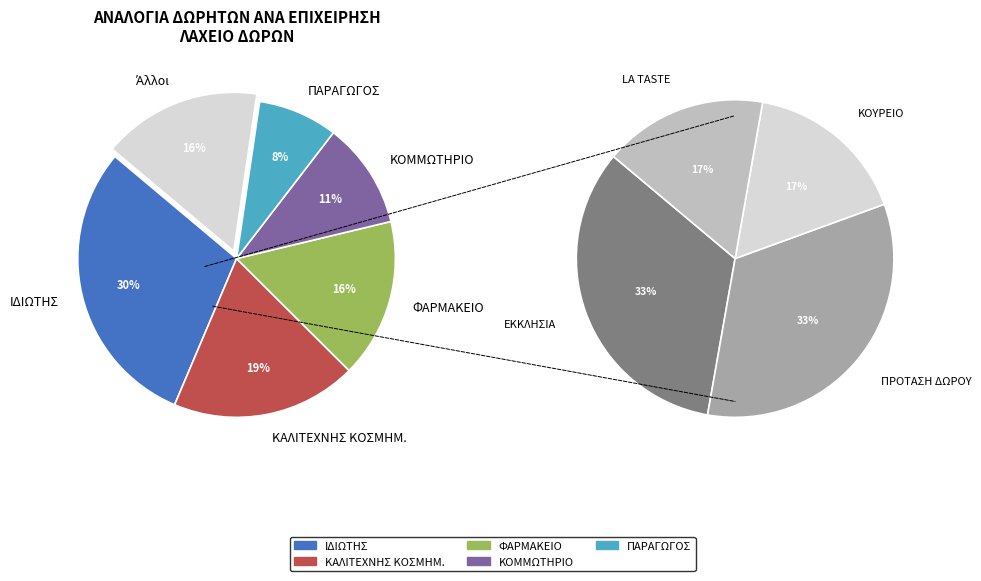

How many slices are in this pie chart?

9